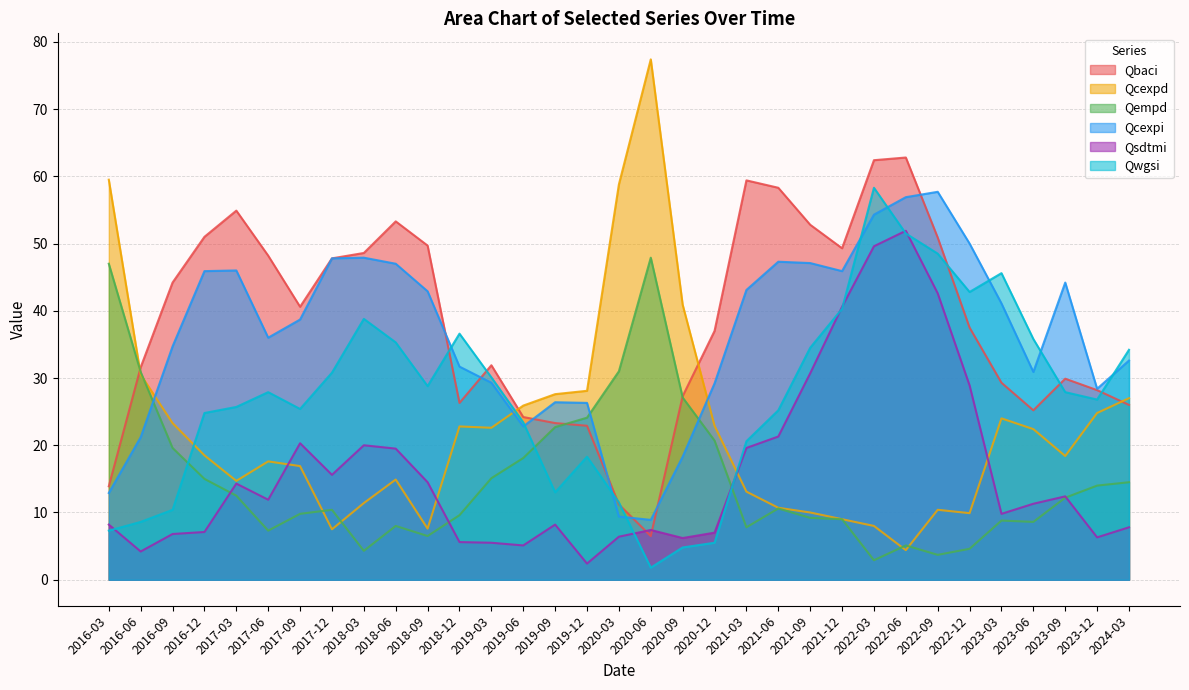

Is the value of Qwgsi at 2017-03 greater than the value of Qcexpd at 2016-09?

Yes